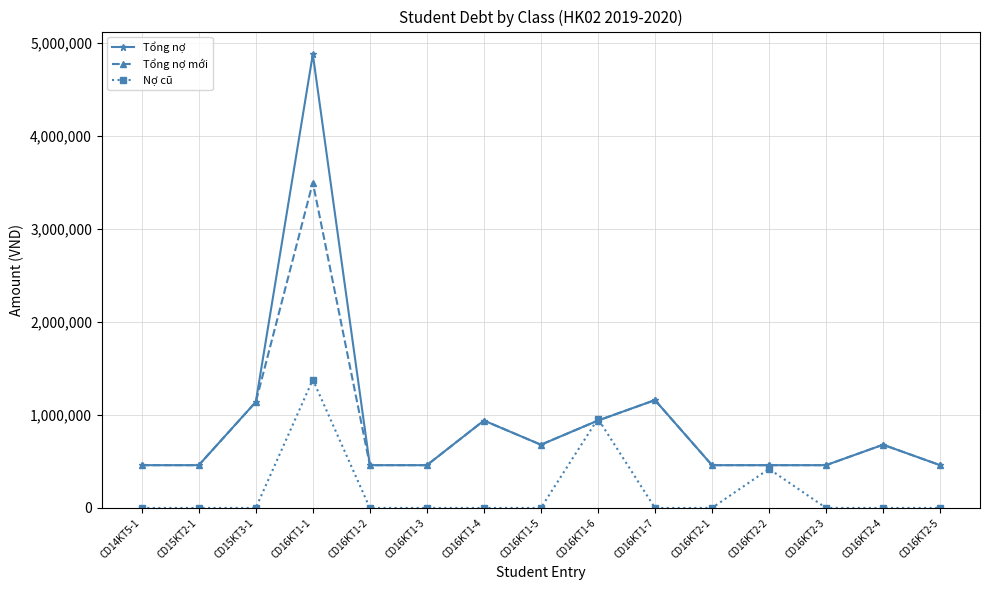

At which category is the sum across all series the highest?

CD16KT1-1